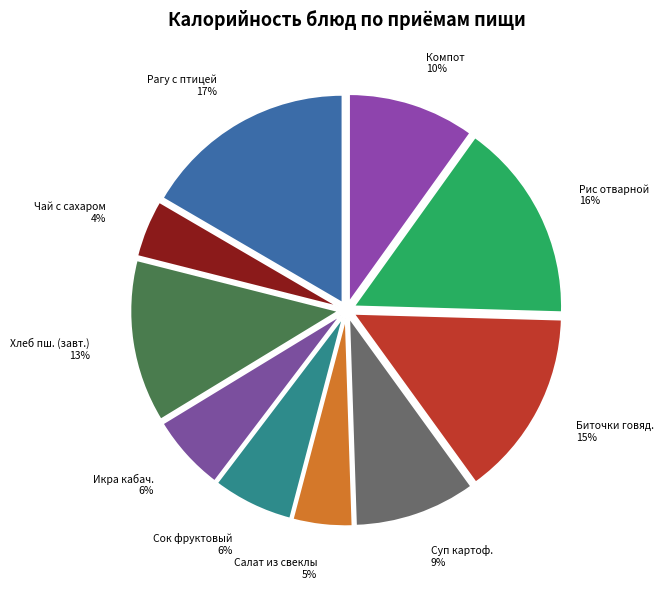

Rank the categories by value from highest to lowest.

Рагу овощное с птицей, Рис отварной, Биточки из мяса говядины, Хлеб пшеничный (завтрак), Компот из смеси сухофруктов, Суп картофельный с бобовыми, Сок фруктовый, Икра кабачковая, Салат из свеклы с яблоками, Чай с сахаром